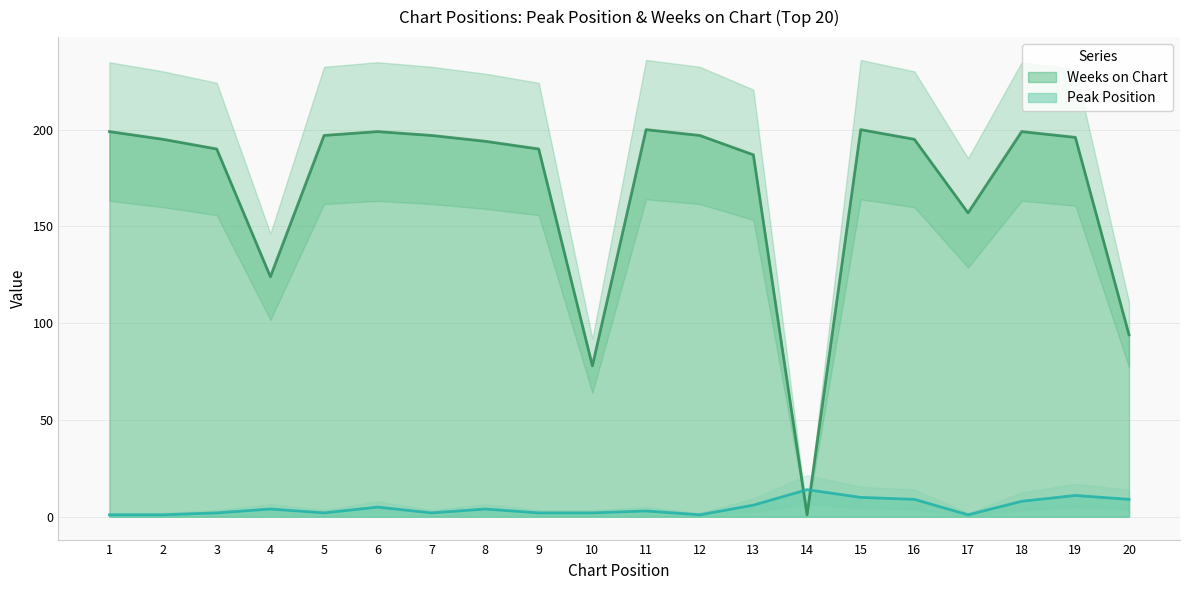

Is it true that Weeks on Chart equals 103 at 5?

False